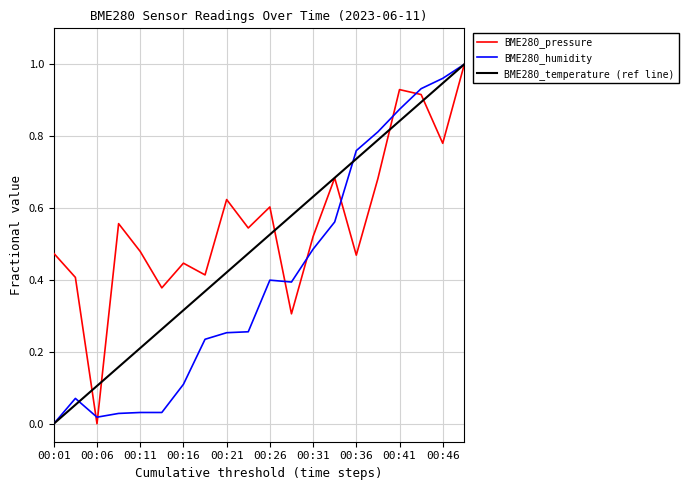

Which series has the largest total across all categories?

BME280_pressure